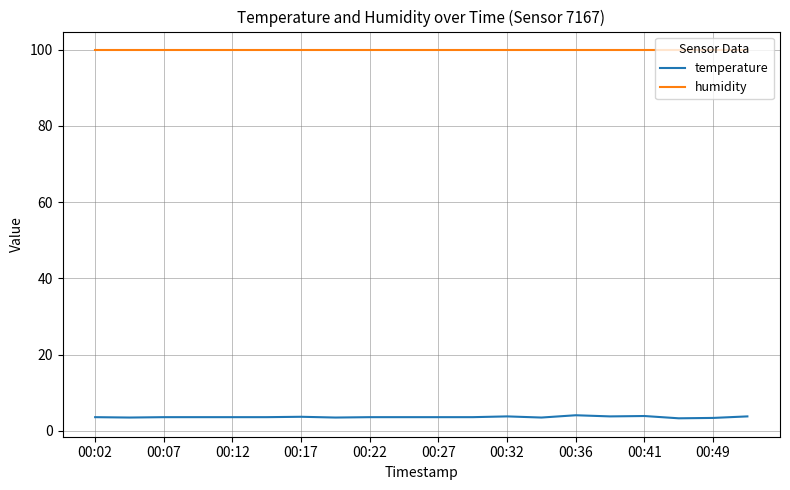

True or false: temperature and humidity cross at least once.

False